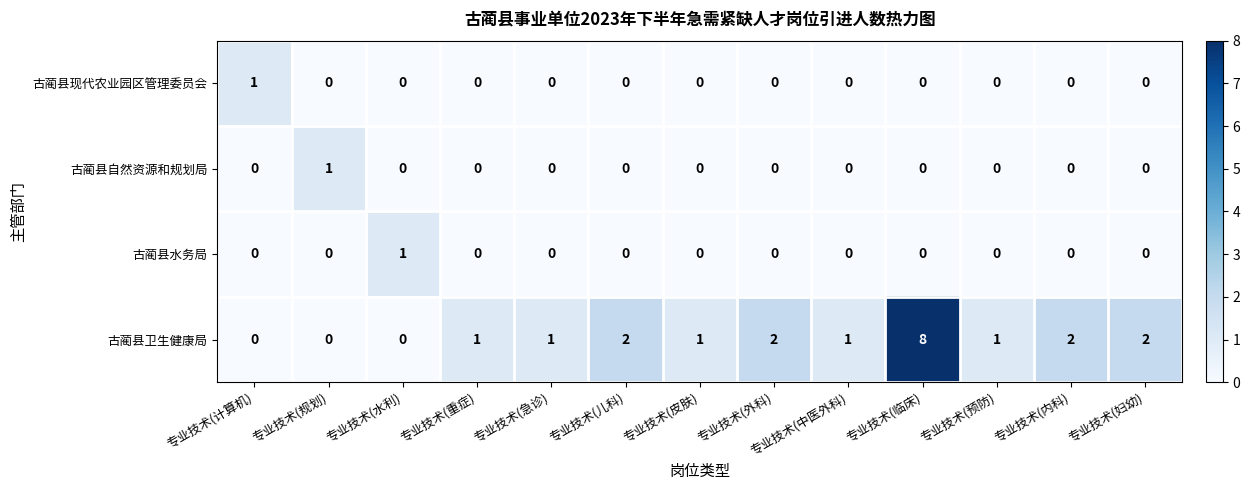

What is the difference between the 古蔺县卫生健康局 values at 专业技术(规划) and 专业技术(临床)?

8